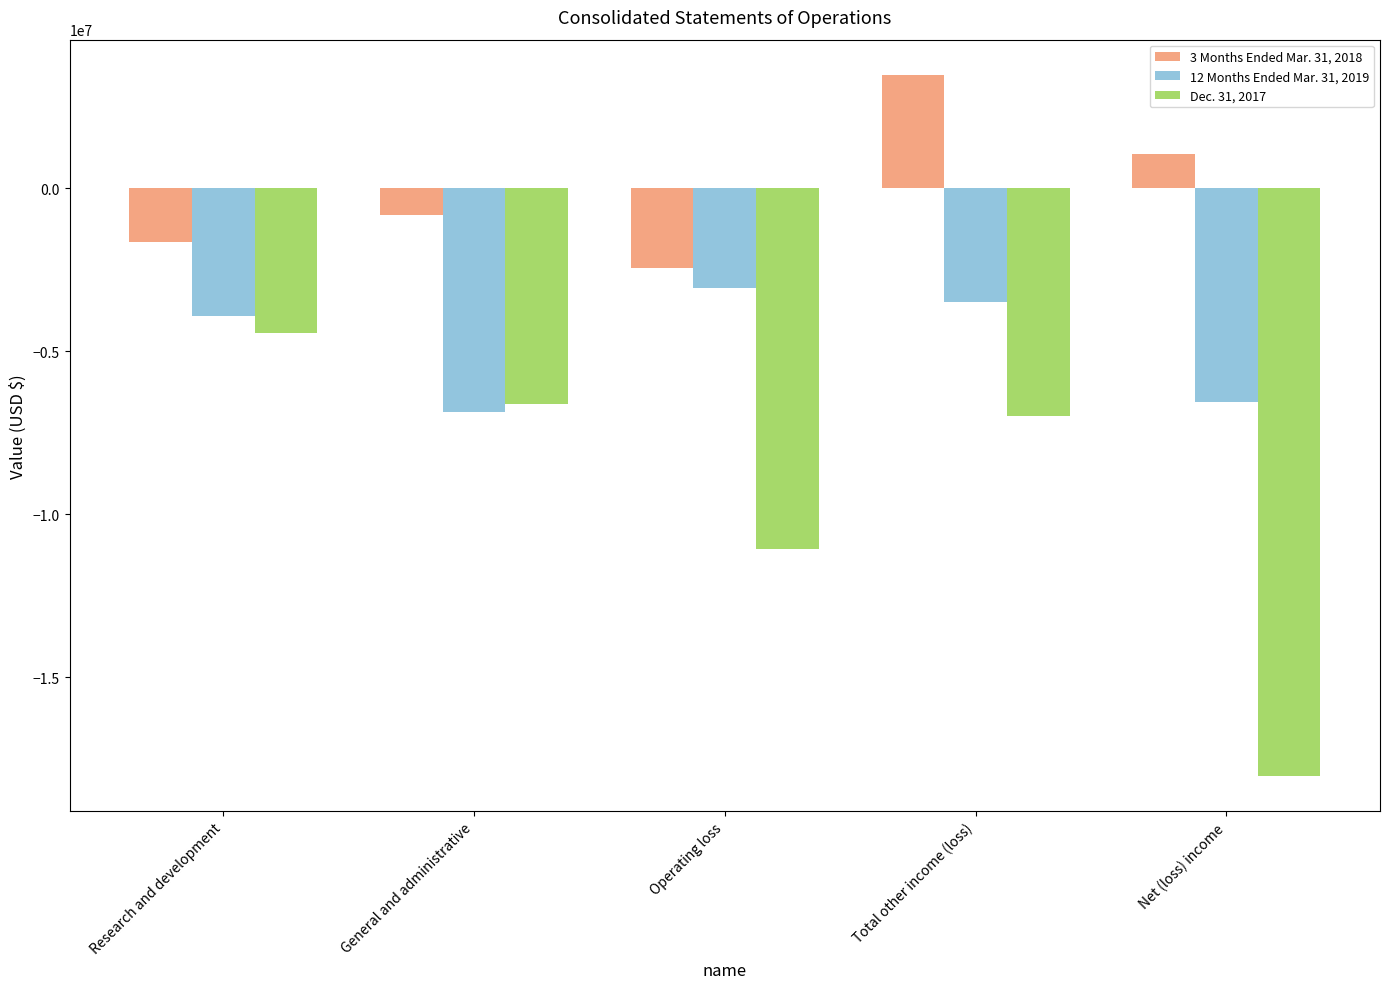

List the labels in order of Dec. 31, 2017 value, smallest first.

Net (loss) income, Operating loss, Total other income (loss), General and administrative, Research and development